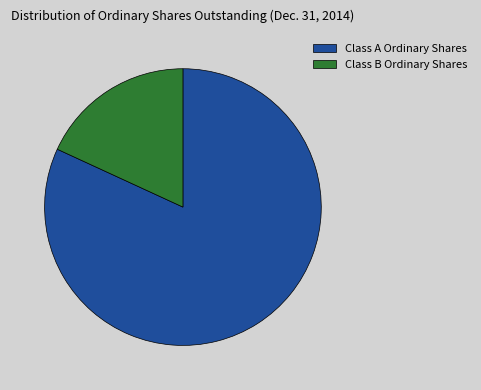

Which has a higher value, Class B Ordinary Shares or Class A Ordinary Shares?

Class A Ordinary Shares